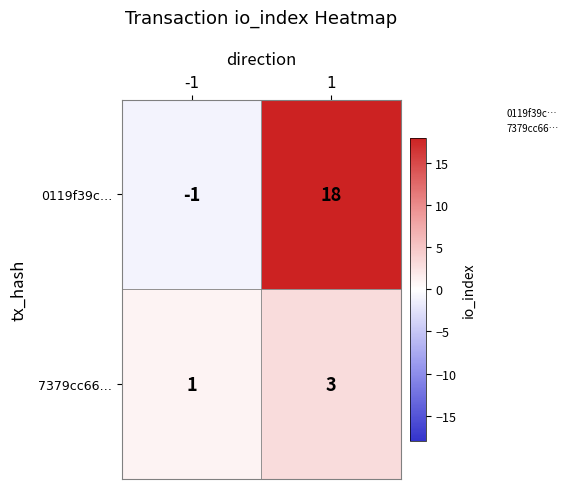

What is the difference between the 0119f39c… values at 1 and -1?

19